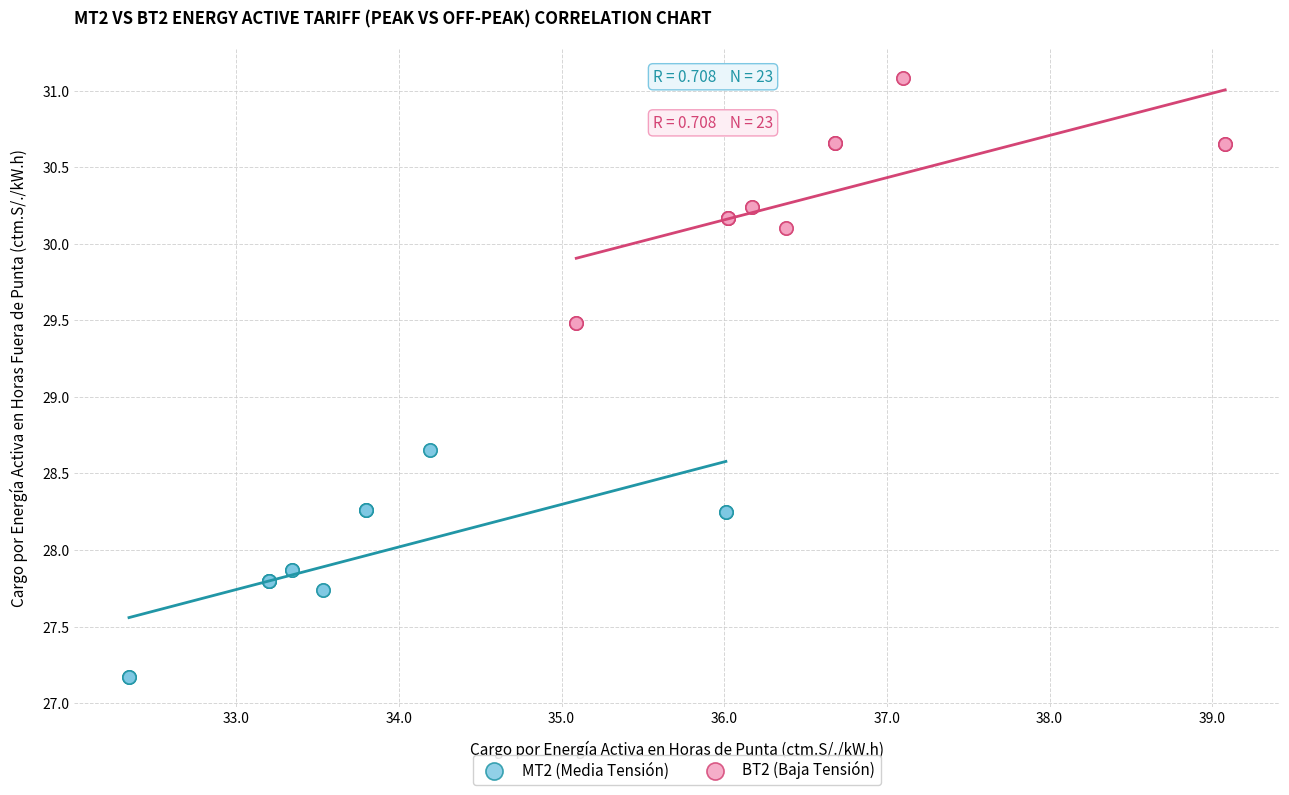

Which series has the widest spread of Y values?

BT2 (Baja Tensión)